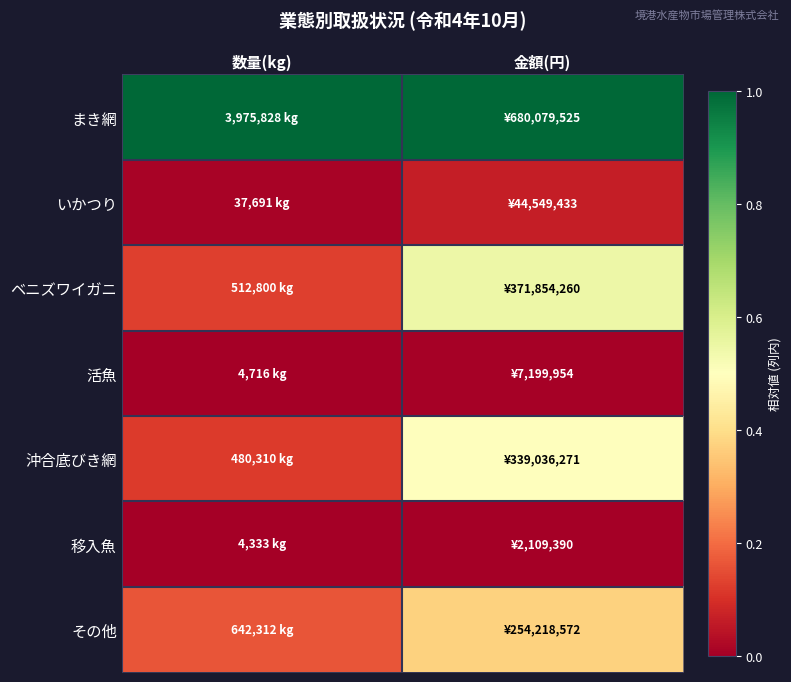

At how many categories does at least one series exceed 0?

2